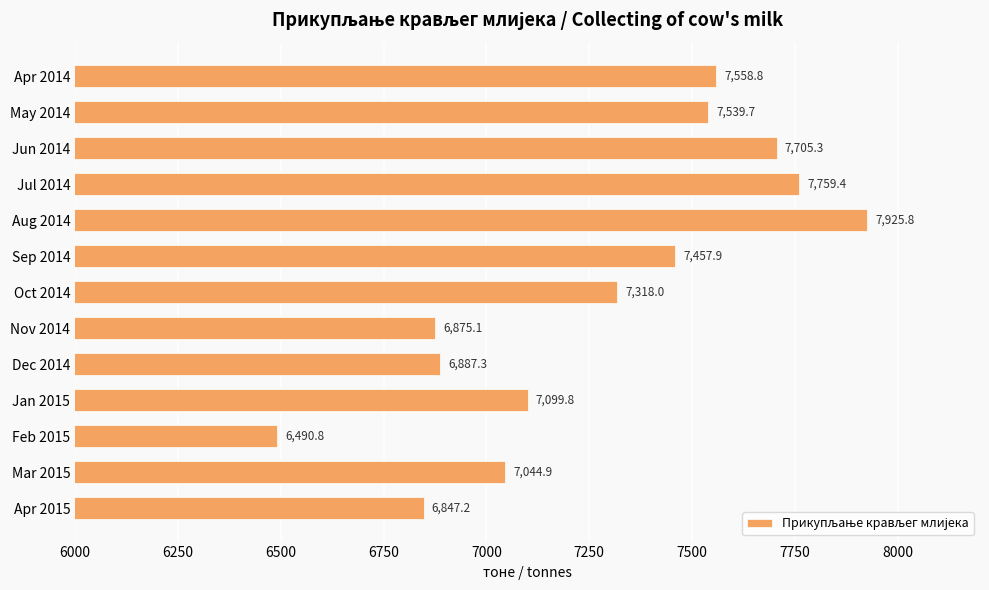

Reading bottom to top, list all the values displayed in this chart.

6847.2	7044.9	6490.8	7099.8	6887.3	6875.1	7318.0	7457.9	7925.8	7759.4	7705.3	7539.7	7558.8